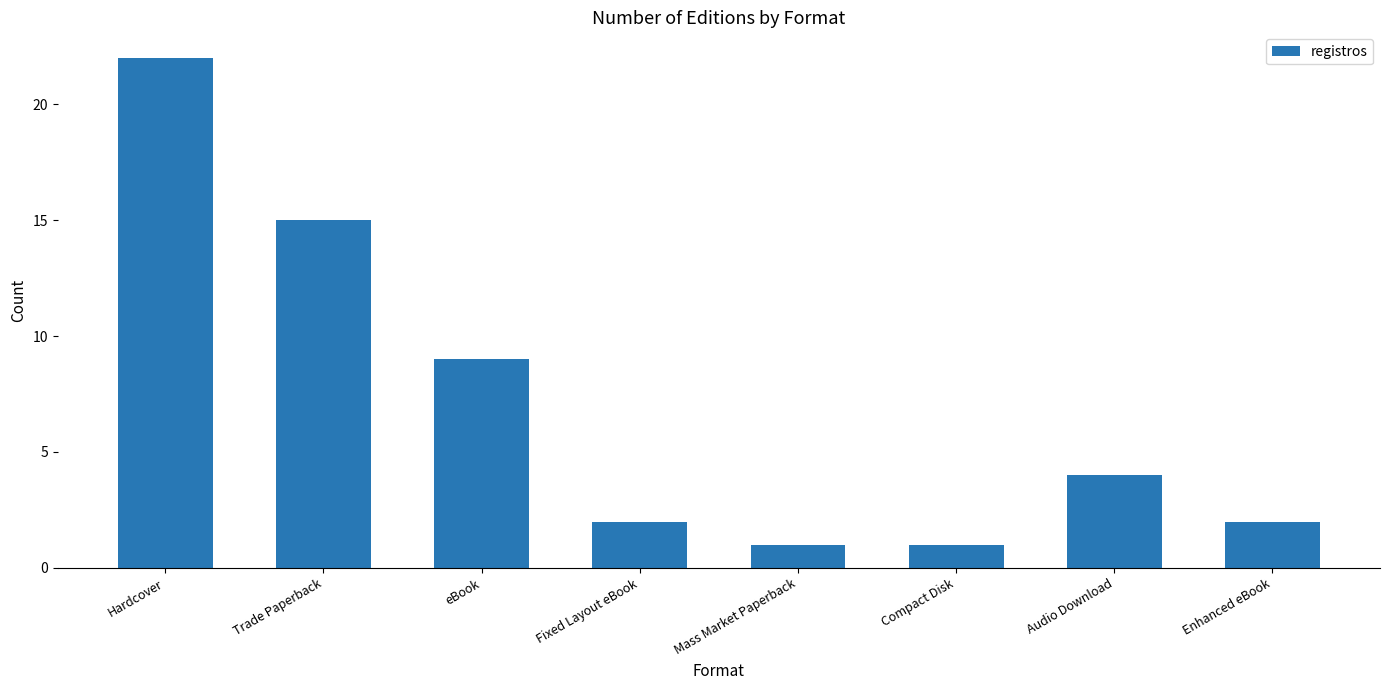

The value at Enhanced eBook is 1. True or false?

False